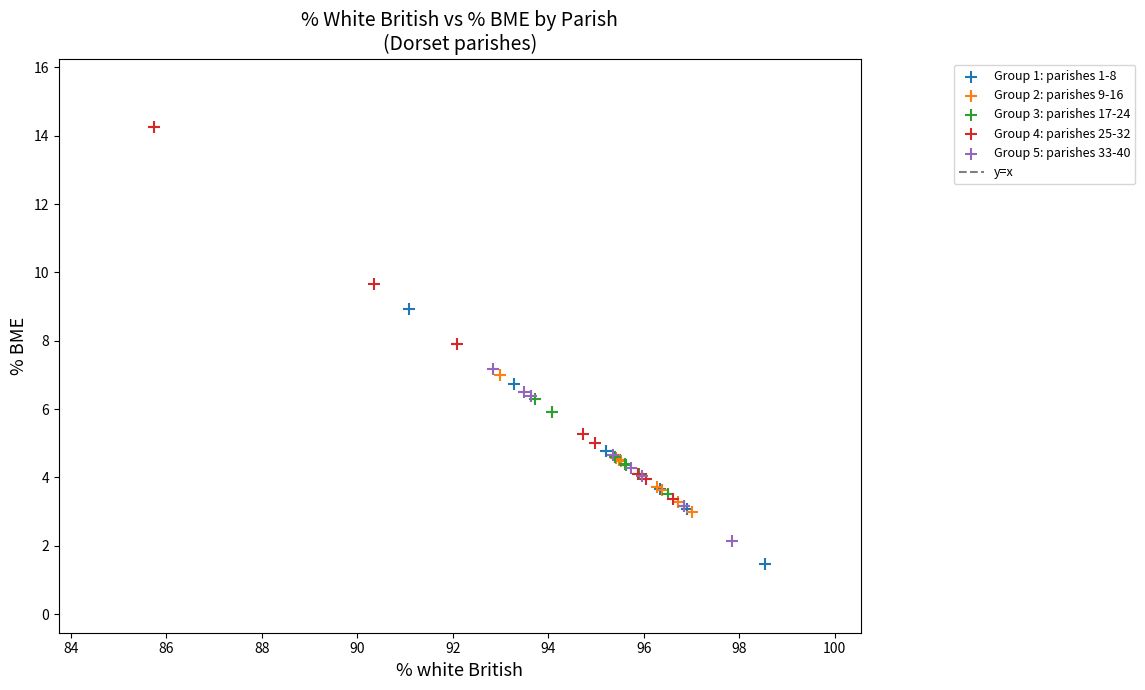

Which series reaches the minimum Y coordinate?

Group 1: parishes 1-8